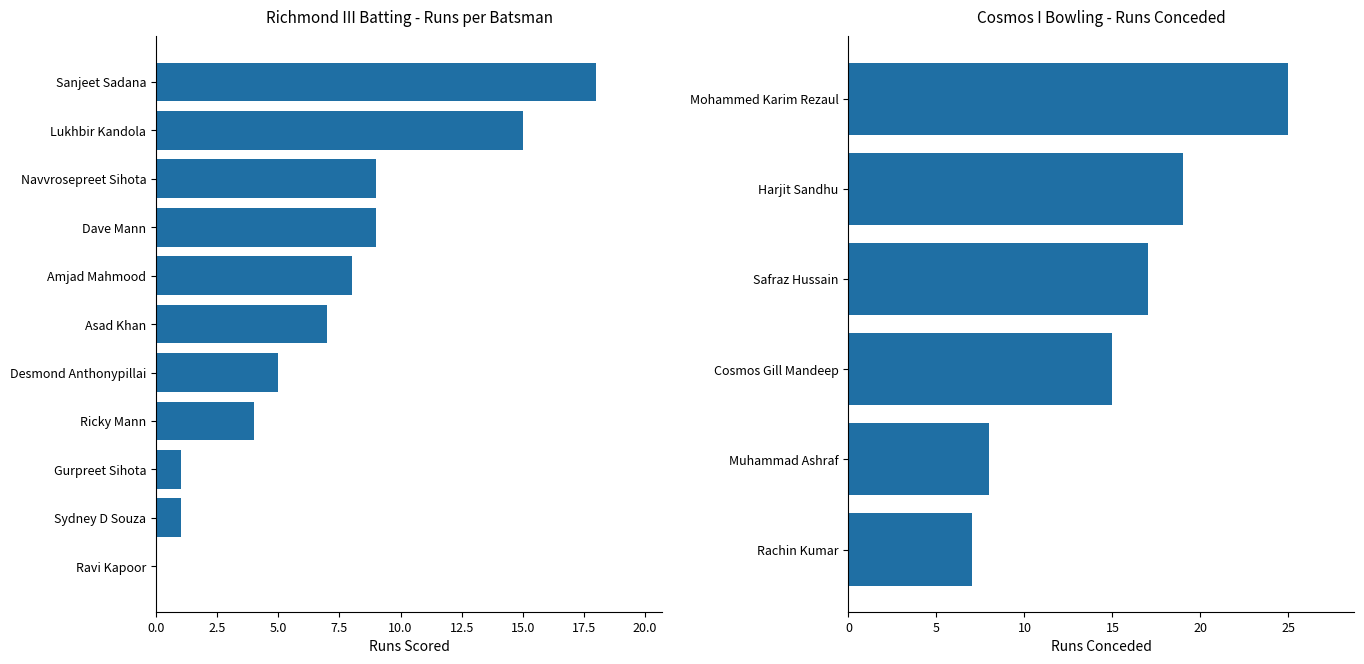

What is the value of the Runs bar at the 5th from the left?

8